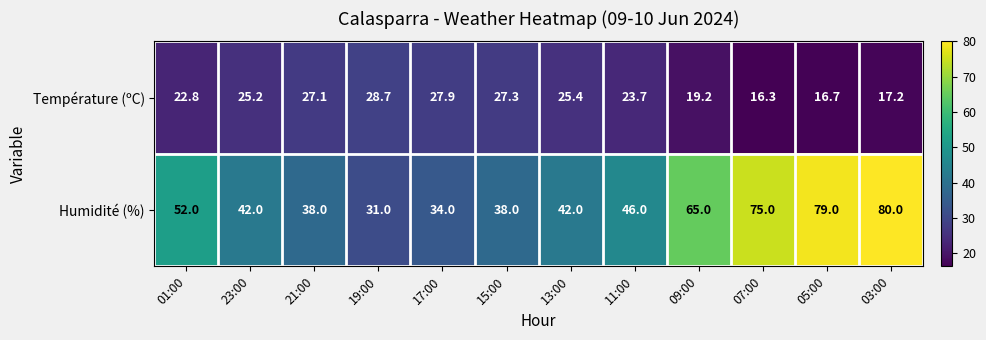

At which category is the sum across all series the highest?

03:00